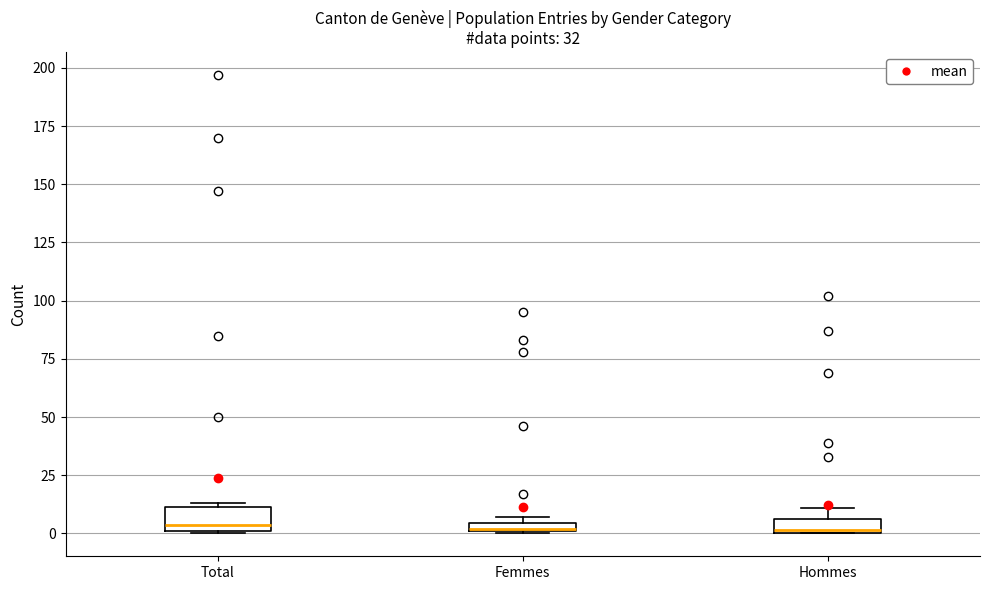

Where is the upper edge of the box for Femmes on the y-axis? The values are not printed on the chart, so give them approximately, as read against the axis.

5